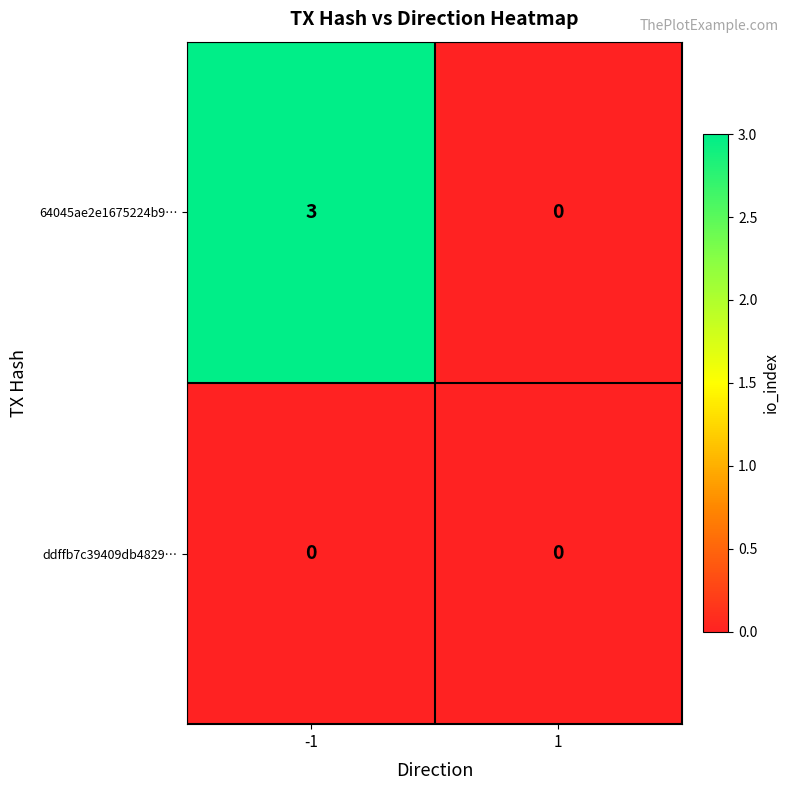

What is the sum of all 64045ae2e1675224b9… values?

3